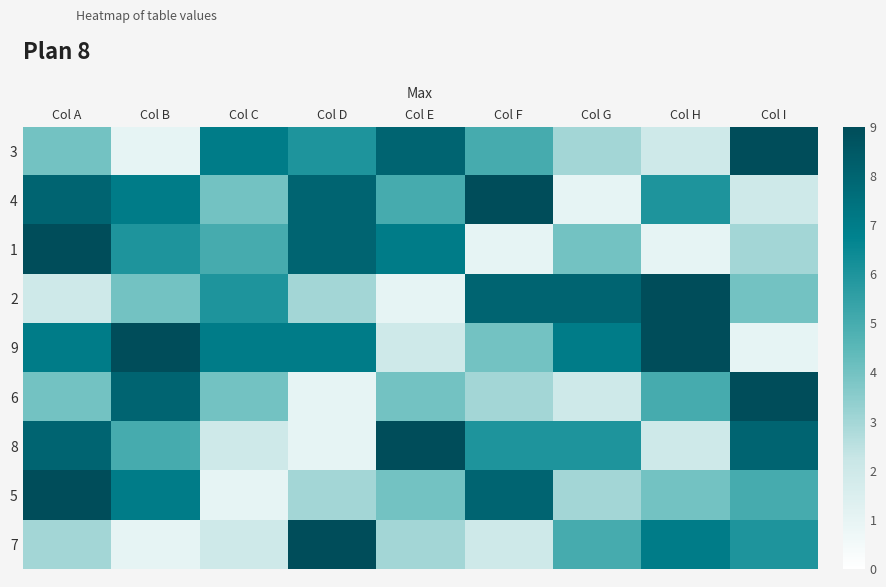

What is the total value across all series at Col G?

39